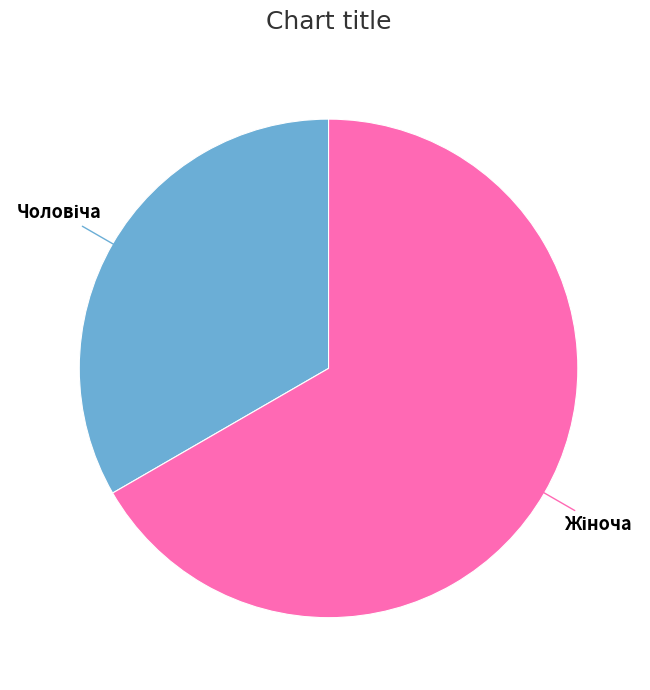

Is there a majority slice in this chart?

Yes